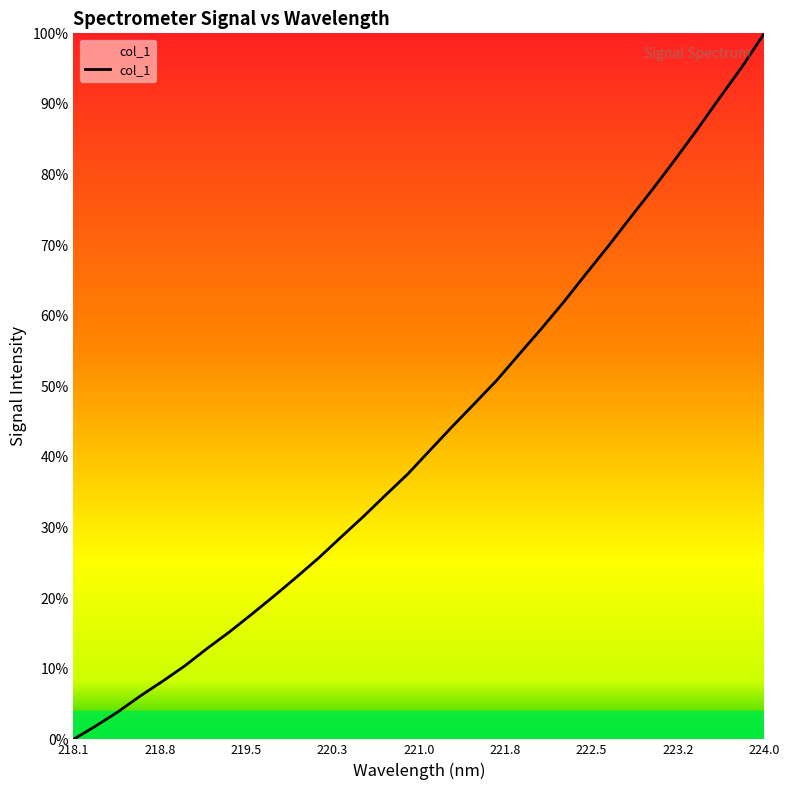

What is the maximum value shown in the chart?

100.0